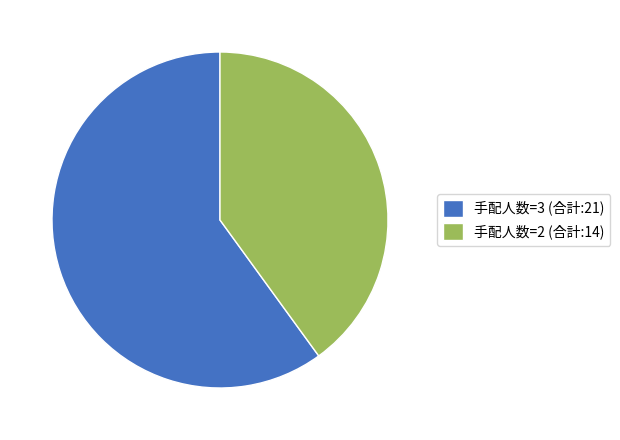

Rank the categories by value from highest to lowest.

手配人数=3 (合計:21), 手配人数=2 (合計:14)